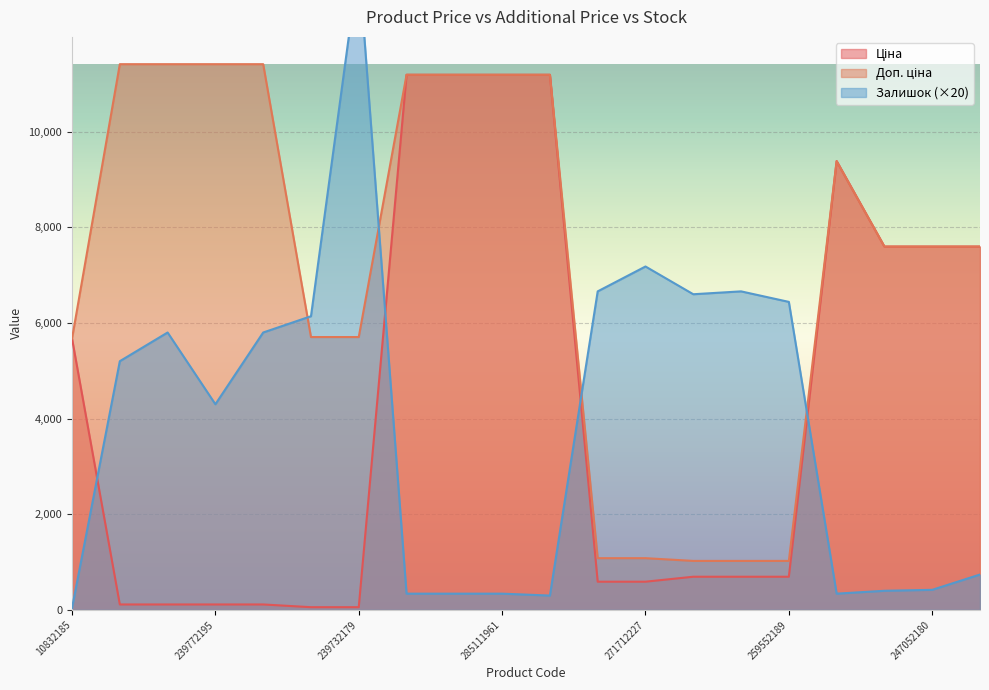

What is the label of the 7th point from the right?

259552213